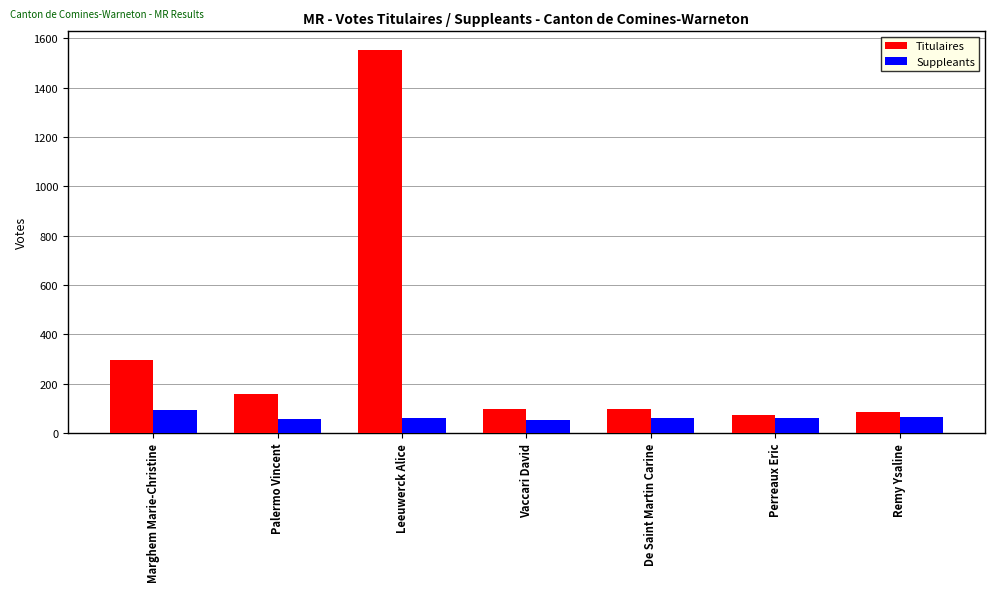

Is it true that Titulaires equals 75 at Perreaux Eric?

True